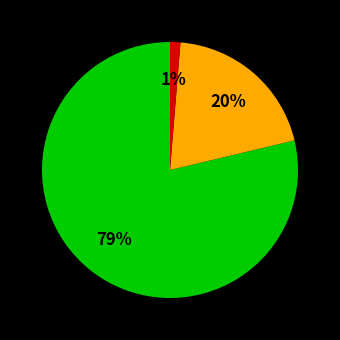

Is there any slice that represents more than half of the pie?

Yes